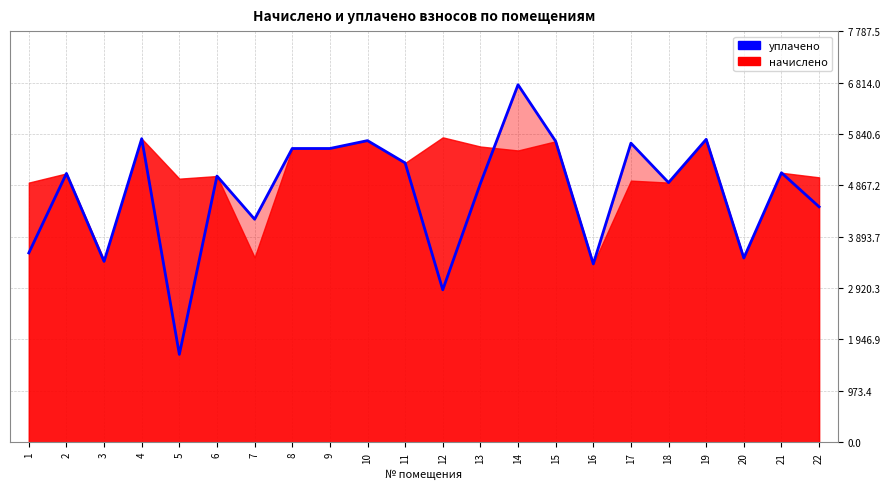

Which label corresponds to the smallest value in the chart?

5